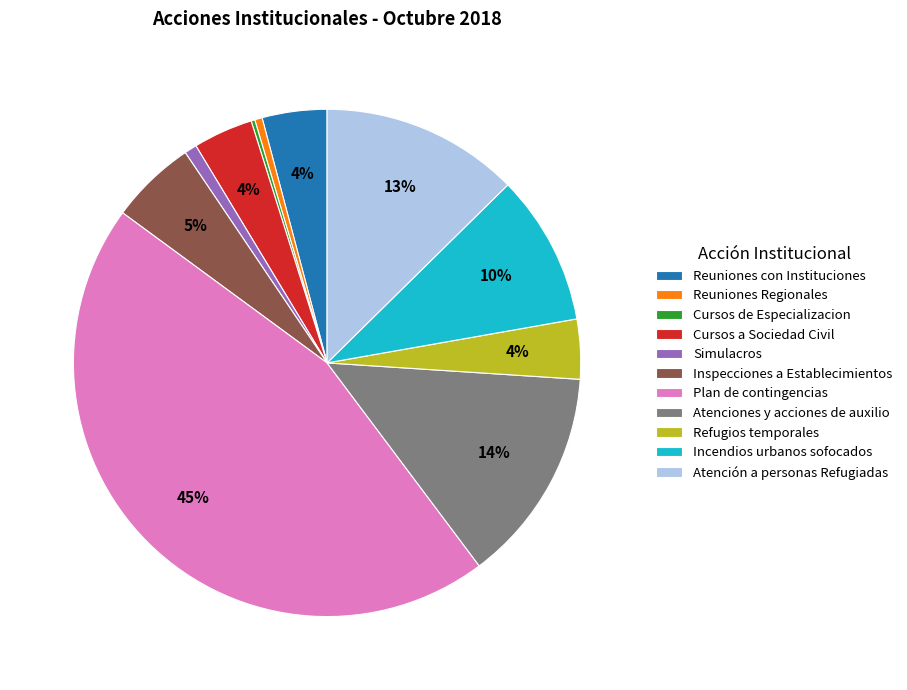

The Plan de contingencias slice represents 51% of the pie. True or false?

False